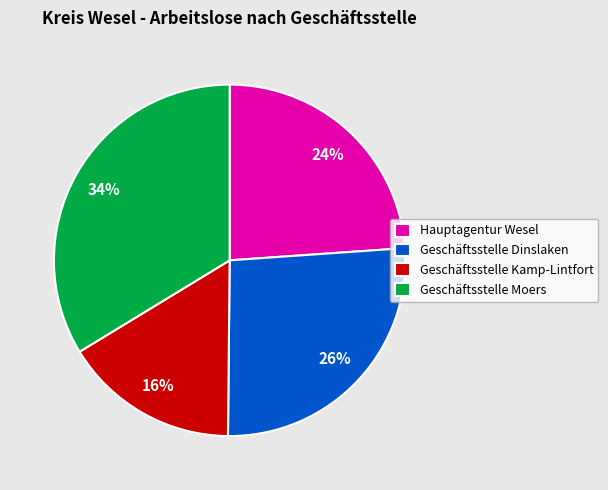

What percentage is the Geschäftsstelle Kamp-Lintfort slice, to the nearest percent?

16%